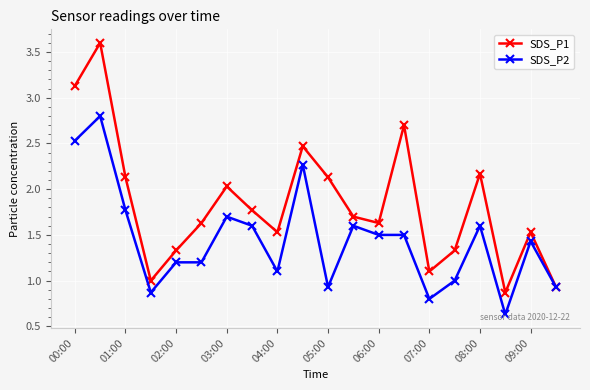

What is the minimum value shown in the chart?

0.6